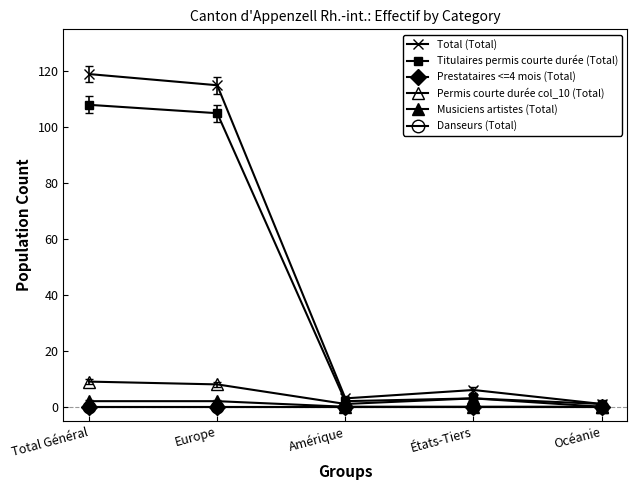

True or false: Total (Total) and Danseurs (Total) cross at least once.

False